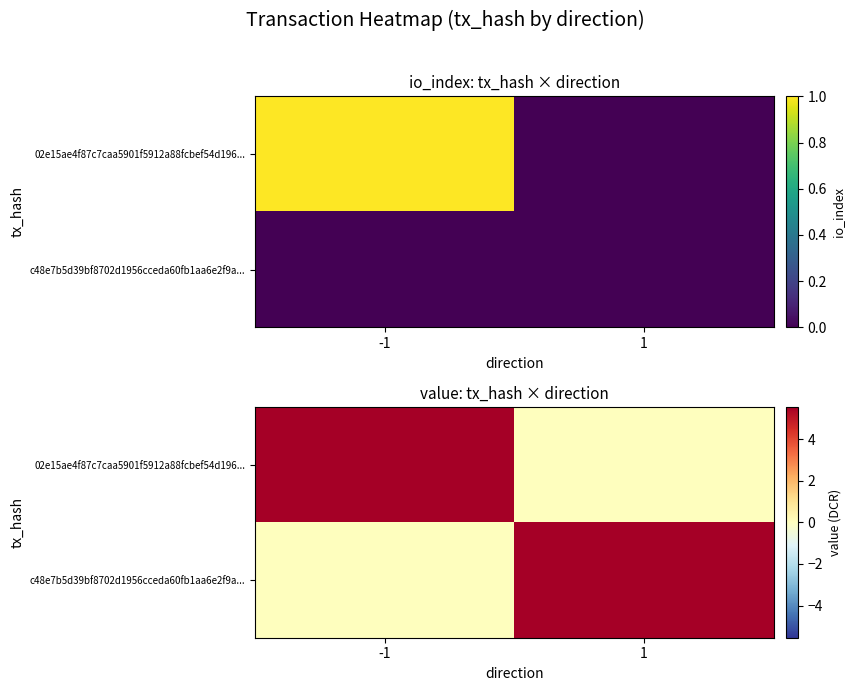

At which category is the sum across all series the highest?

-1